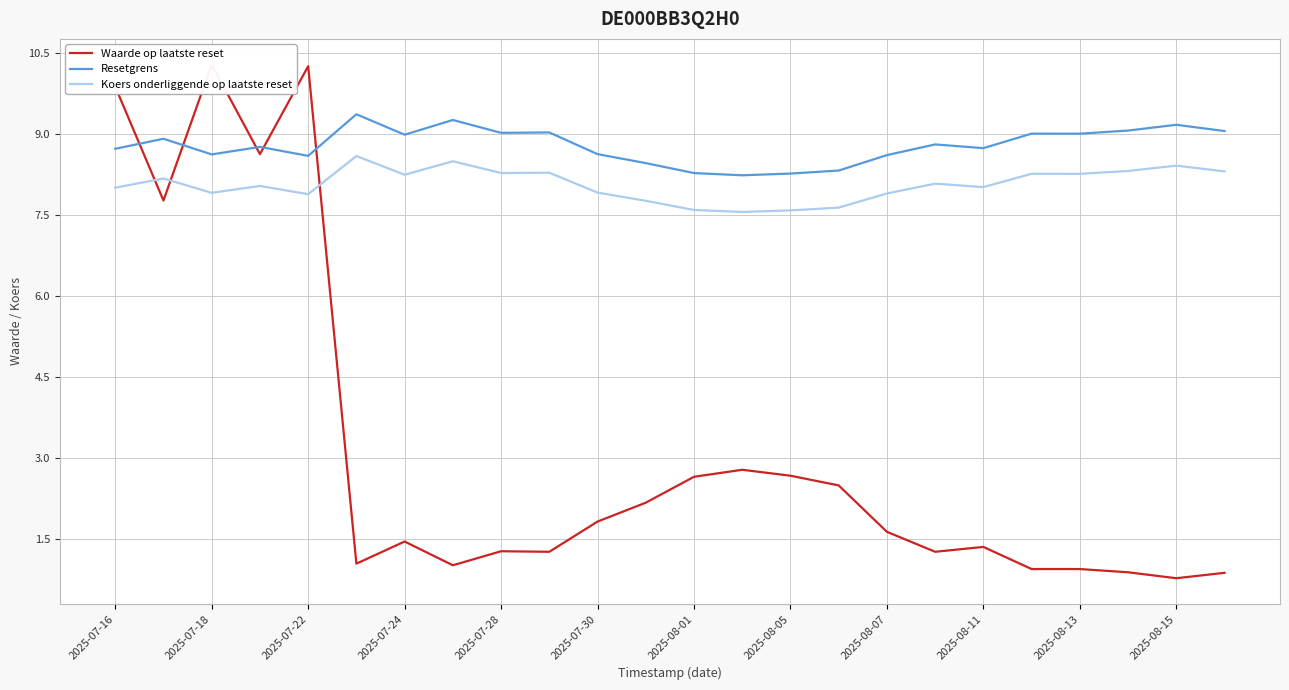

Reading left to right, extract all data points from this chart.

Waarde op laatste reset: 9.9	7.8	10.3	8.6	10.3	1.0	1.4	1.0	1.3	1.3	1.8	2.2	2.6	2.8	2.7	2.5	1.6	1.3	1.4	0.9	0.9	0.9	0.8	0.9
Resetgrens: 8.7	8.9	8.6	8.8	8.6	9.4	9.0	9.3	9.0	9.0	8.6	8.5	8.3	8.2	8.3	8.3	8.6	8.8	8.7	9.0	9.0	9.1	9.2	9.1
Koers onderliggende op laatste reset: 8.0	8.2	7.9	8.0	7.9	8.6	8.2	8.5	8.3	8.3	7.9	7.8	7.6	7.6	7.6	7.6	7.9	8.1	8.0	8.3	8.3	8.3	8.4	8.3